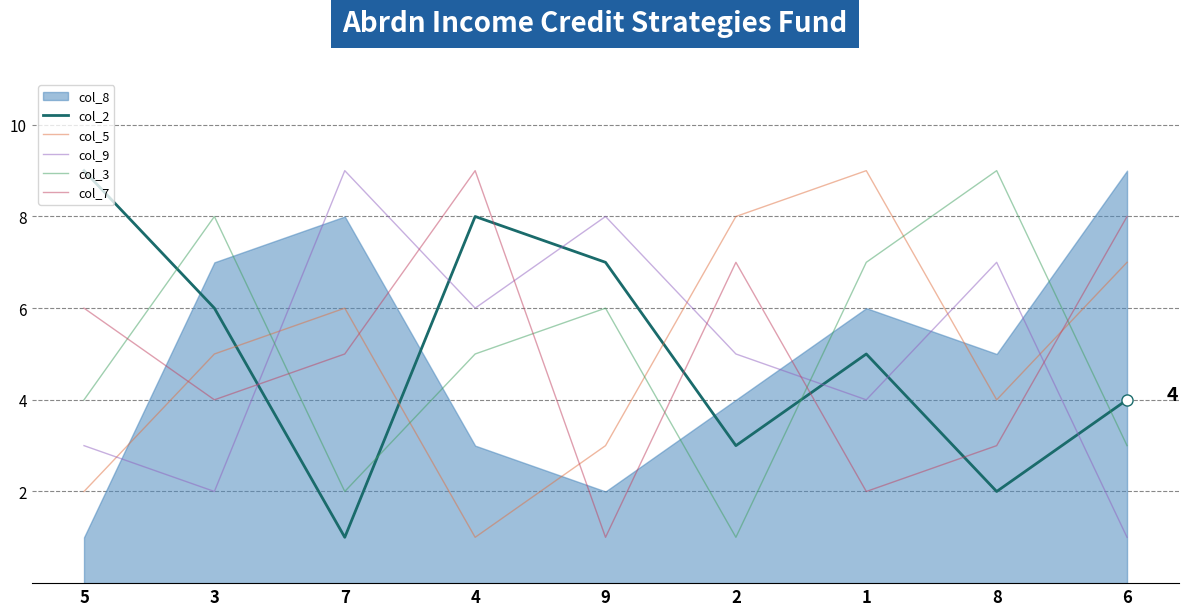

What is the label of the 9th point from the left?

6